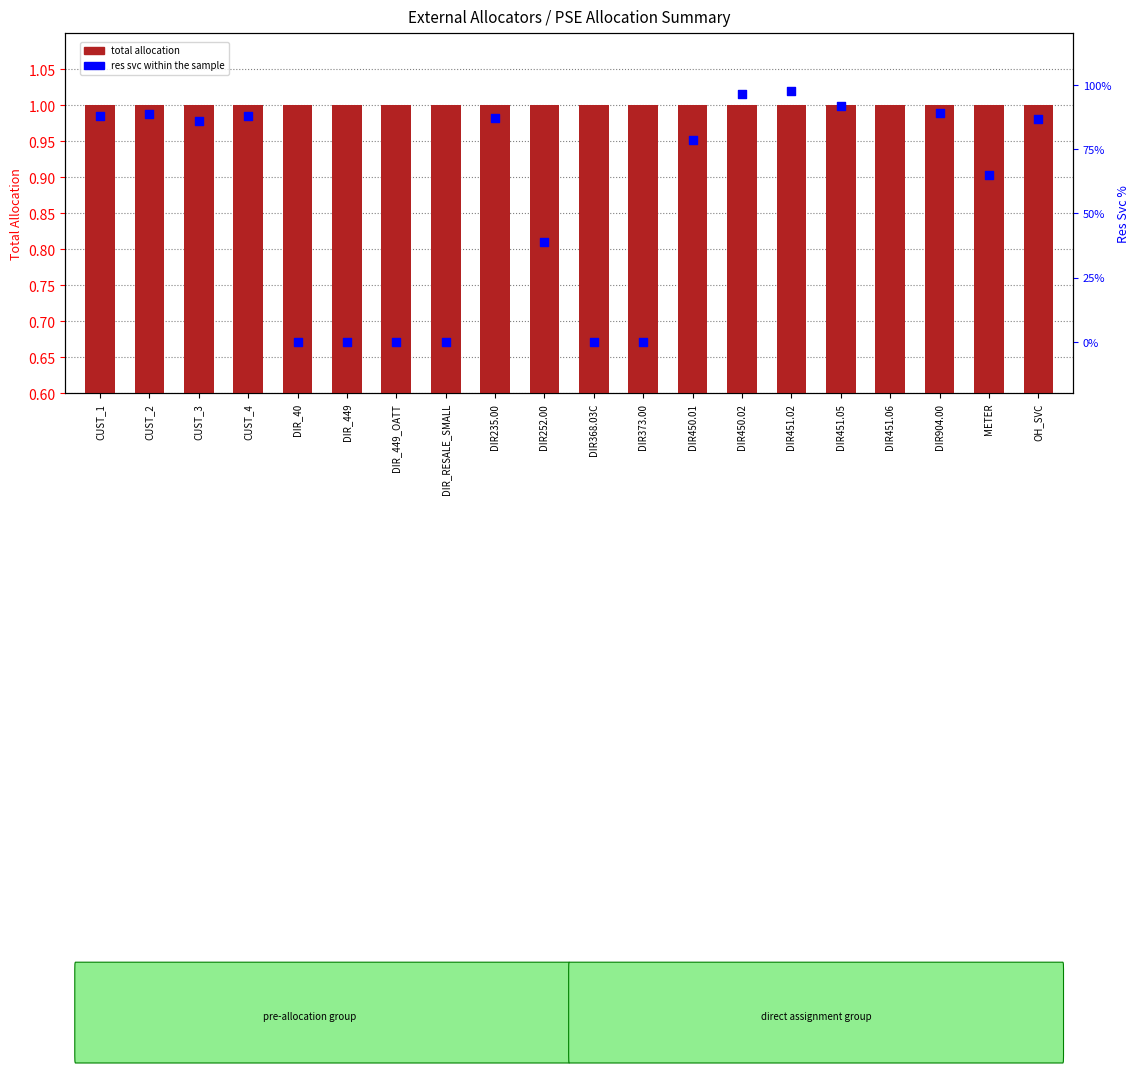

Which series reaches the minimum Y coordinate?

res svc within the sample